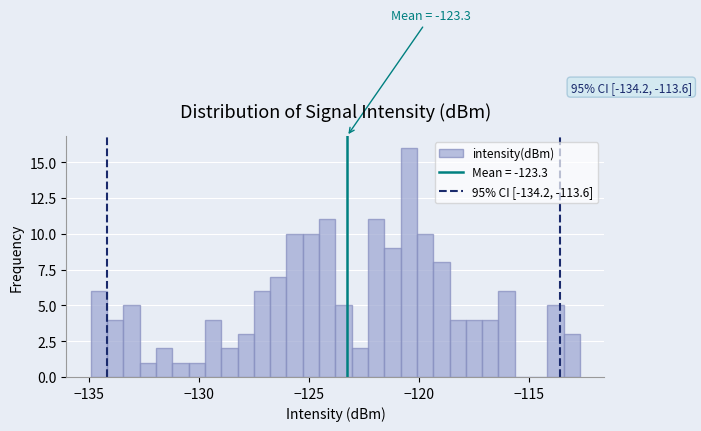

Read against the x-axis, roughly where is the centre of the tallest bar?

-120.5